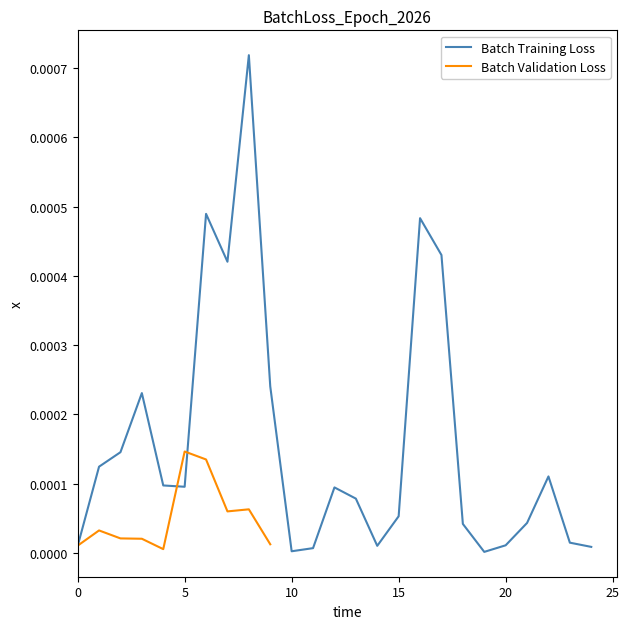

How many interior local valleys (lower than both neighbors) does the data have?

5